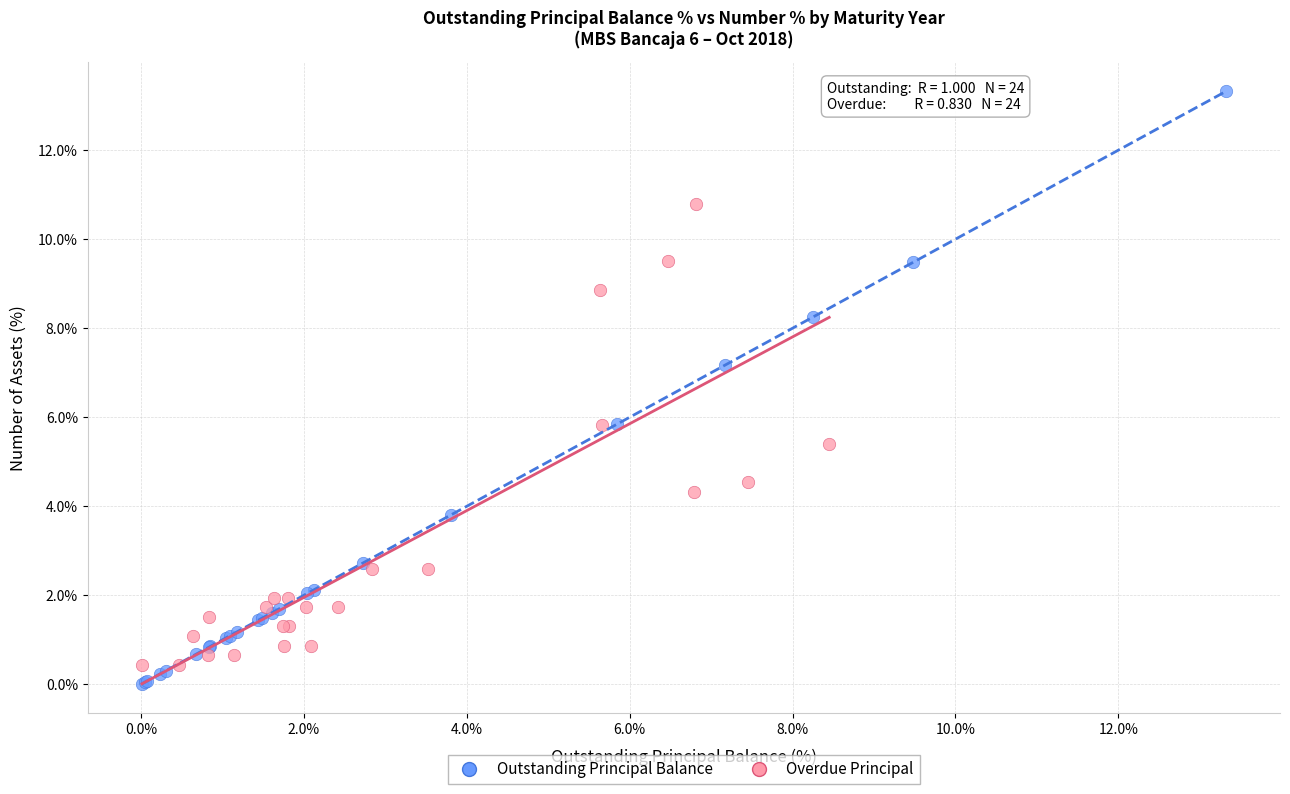

Which series has the largest Y range (max minus min)?

Outstanding Principal Balance